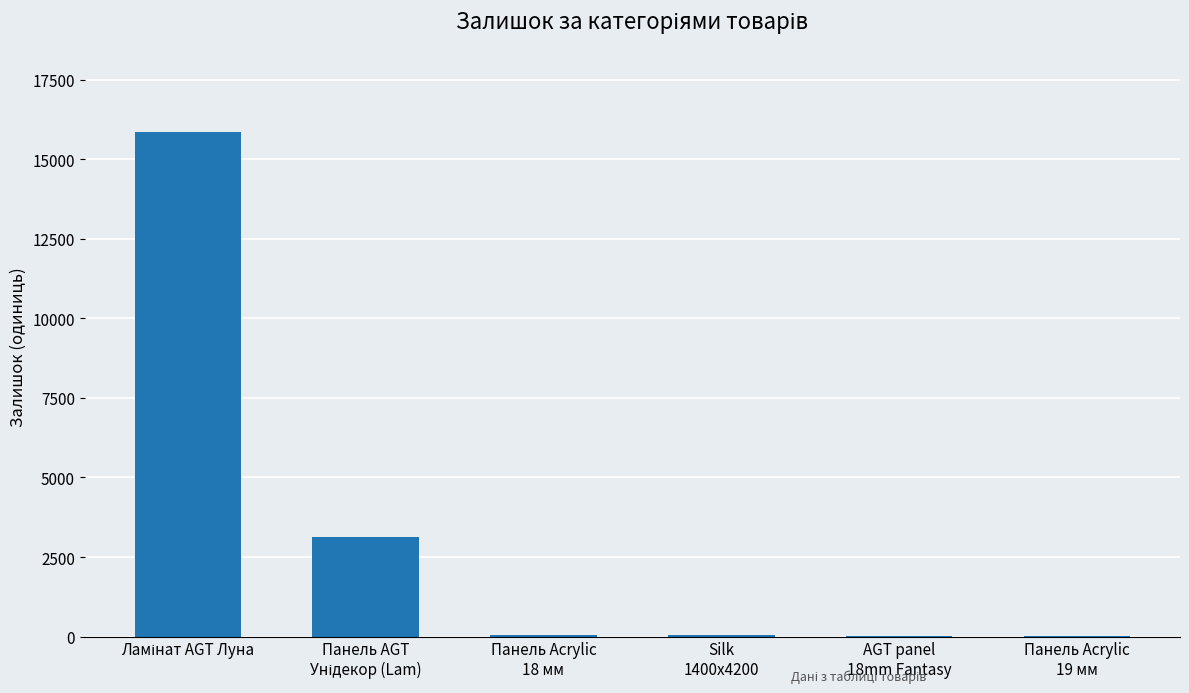

What is the sum of all values?

19159